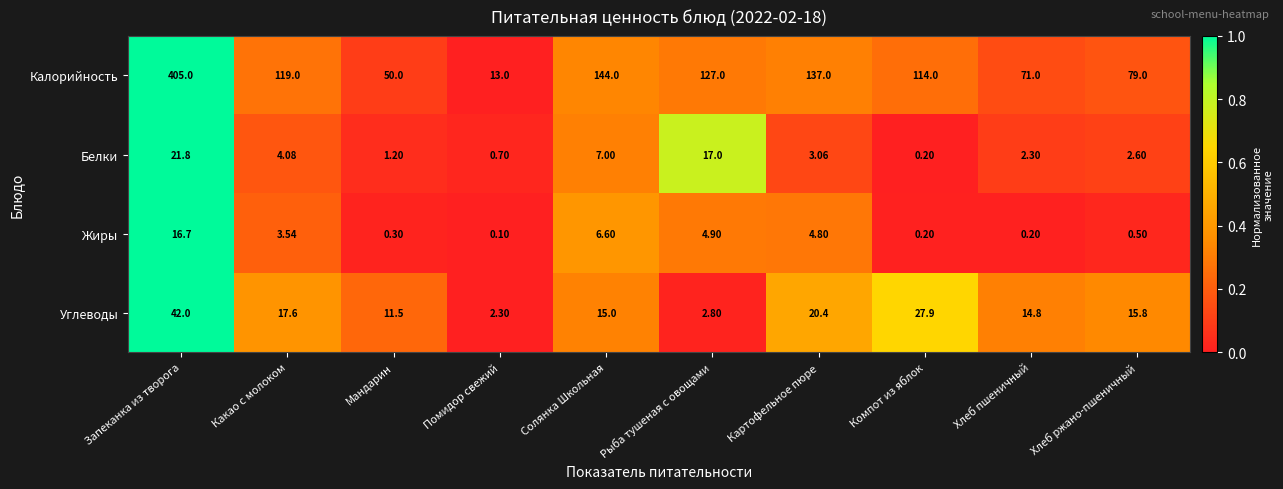

What is the total value across all series at Мандарин?

63.0